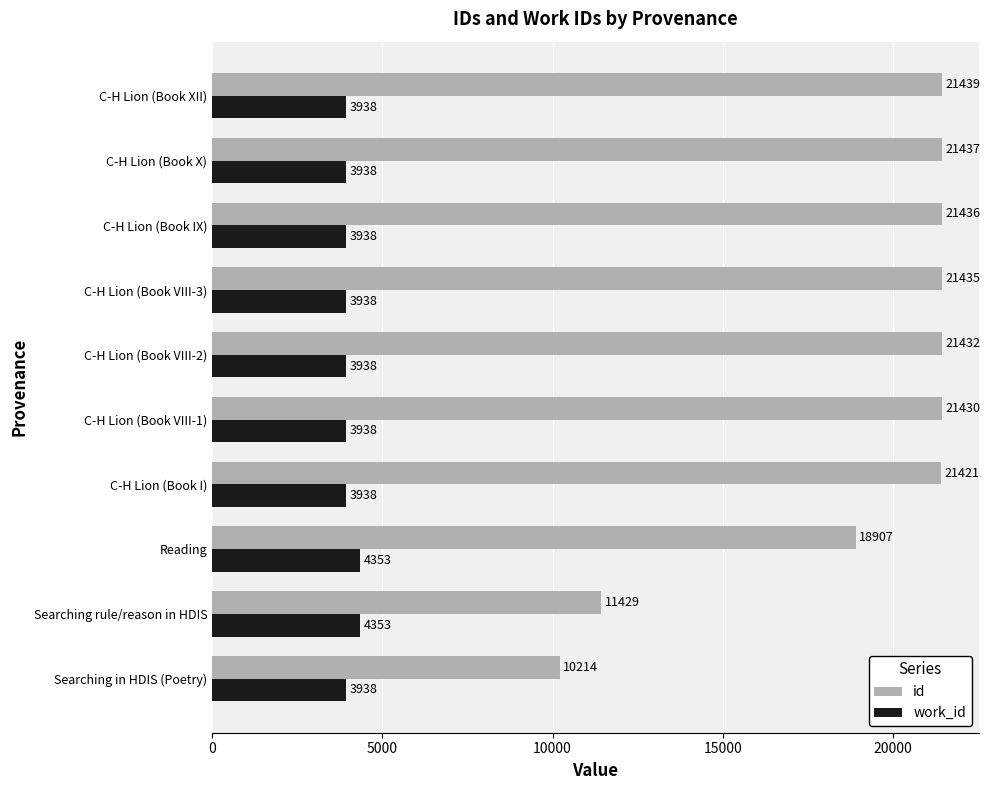

What are all the series names shown in the legend?

id, work_id